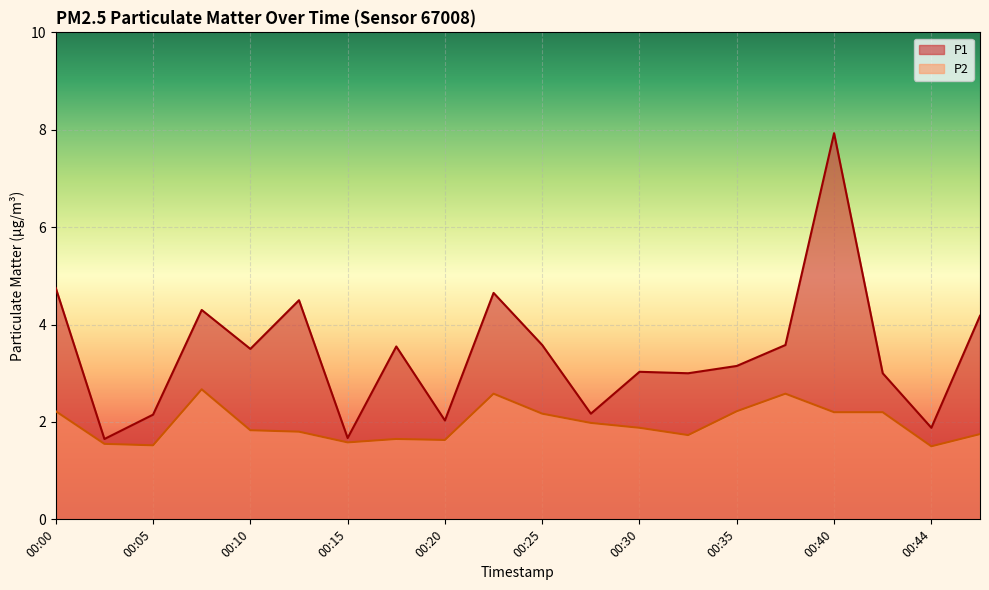

Which has a higher value, 00:08 or 00:18?

00:08